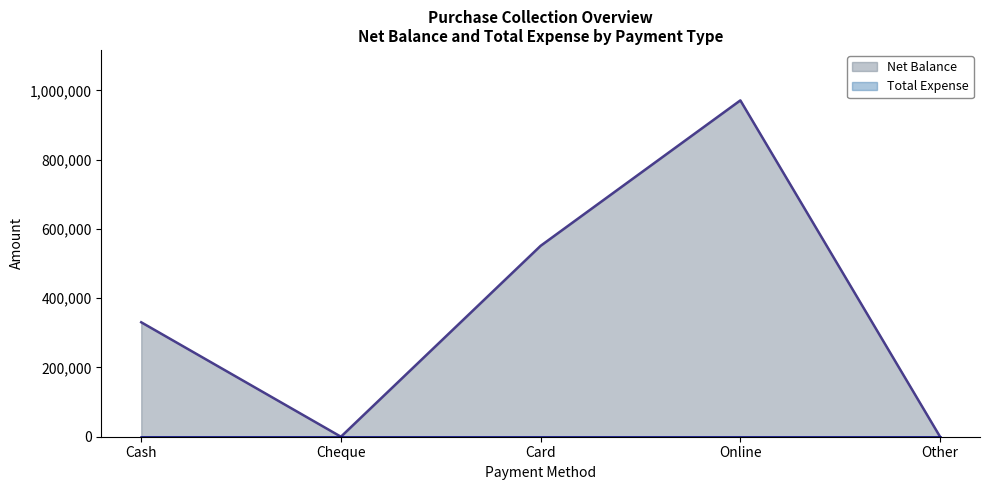

List the labels in order of value, largest first.

Online, Card, Cash, Cheque, Other